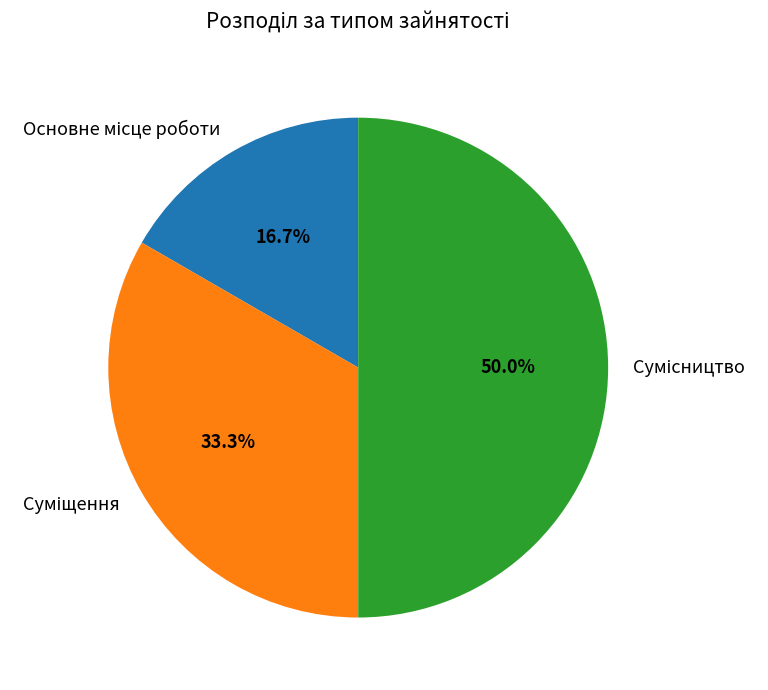

How many slices are in this pie chart?

3